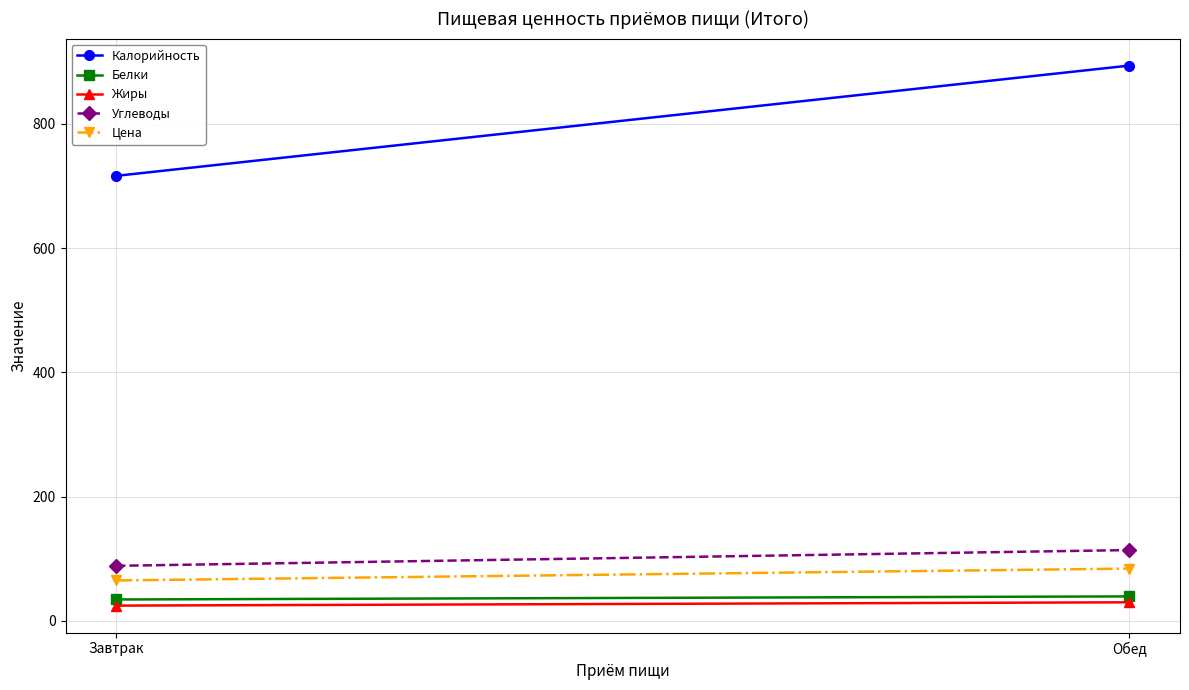

What is the difference between the highest and lowest values at Обед?

864.0